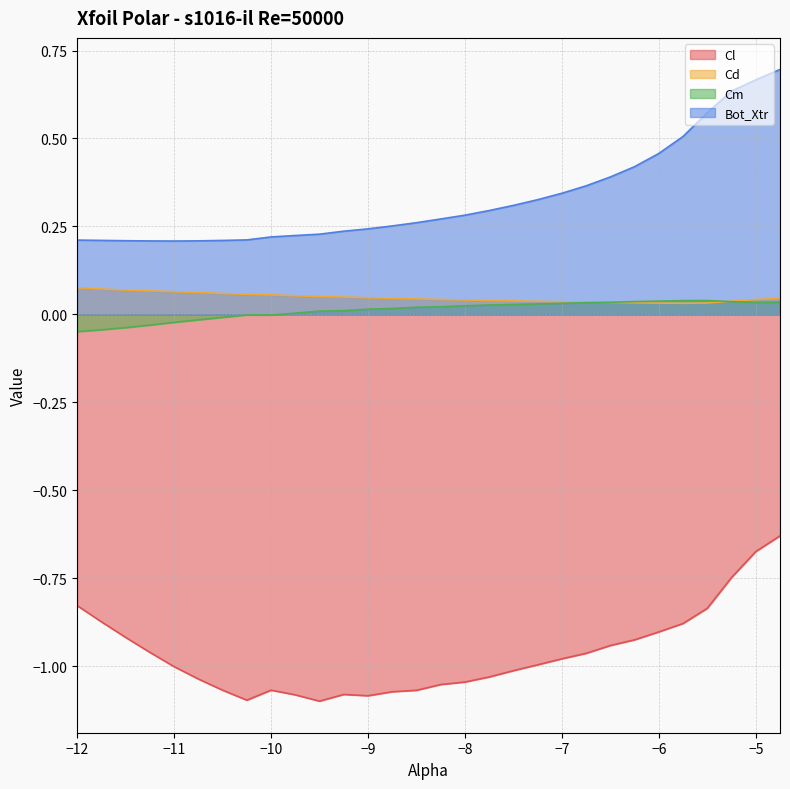

Where is the first local minimum for Cm?

-10.0